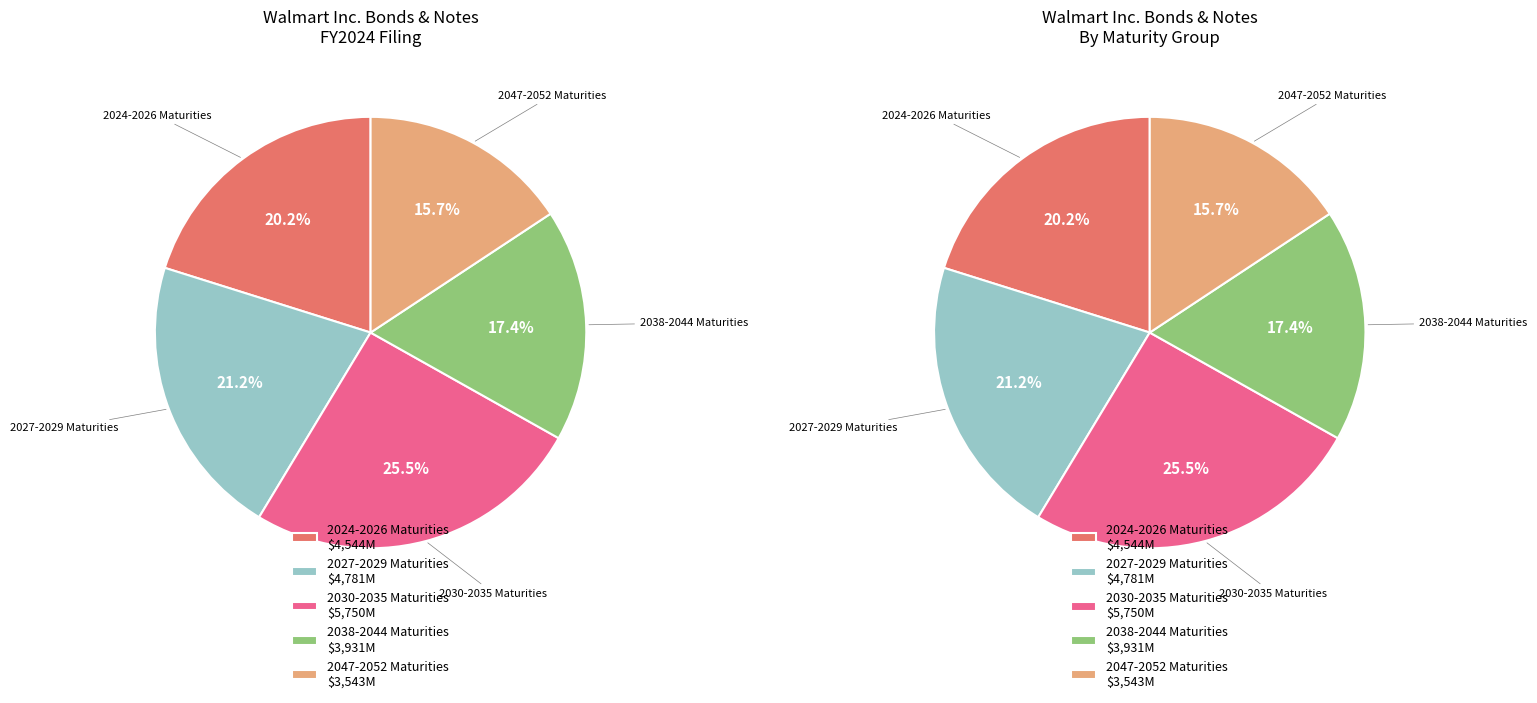

What percentage do 2.950% Notes 2049 and 4.050% Notes 2048 together represent?

9.3%